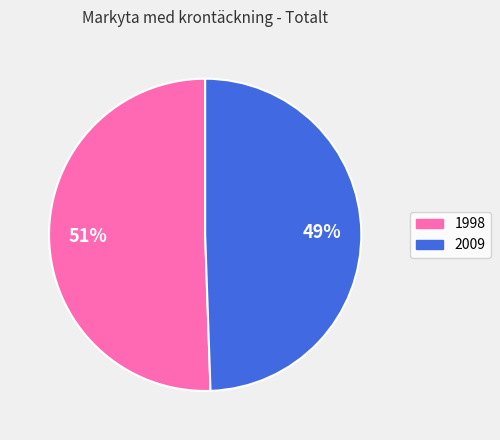

Does any single category account for the majority?

Yes